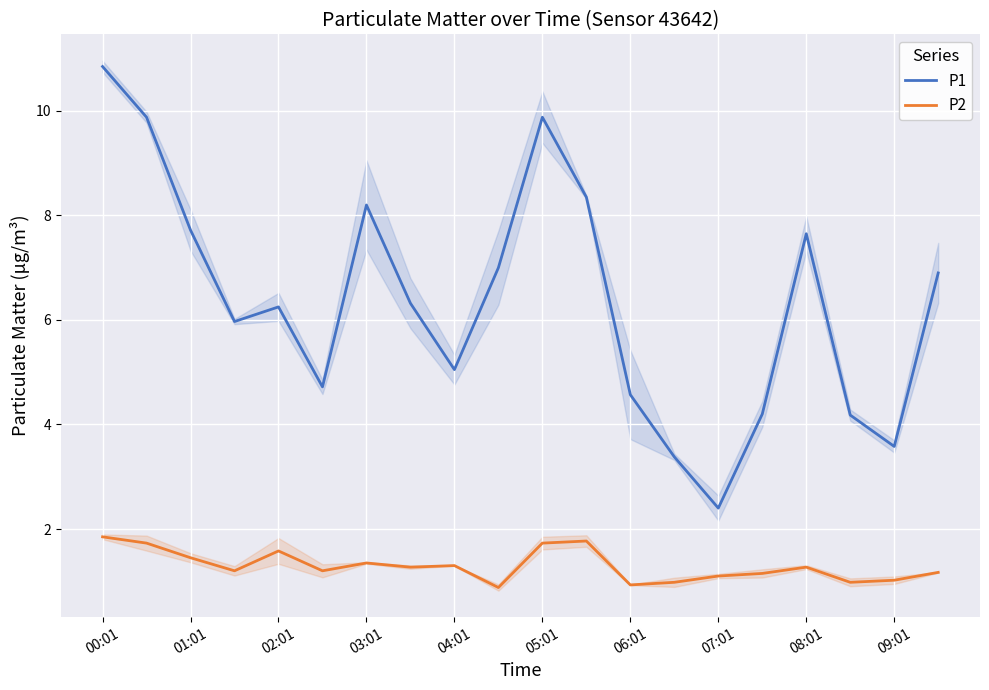

True or false: P2 and P1 intersect in this chart.

False